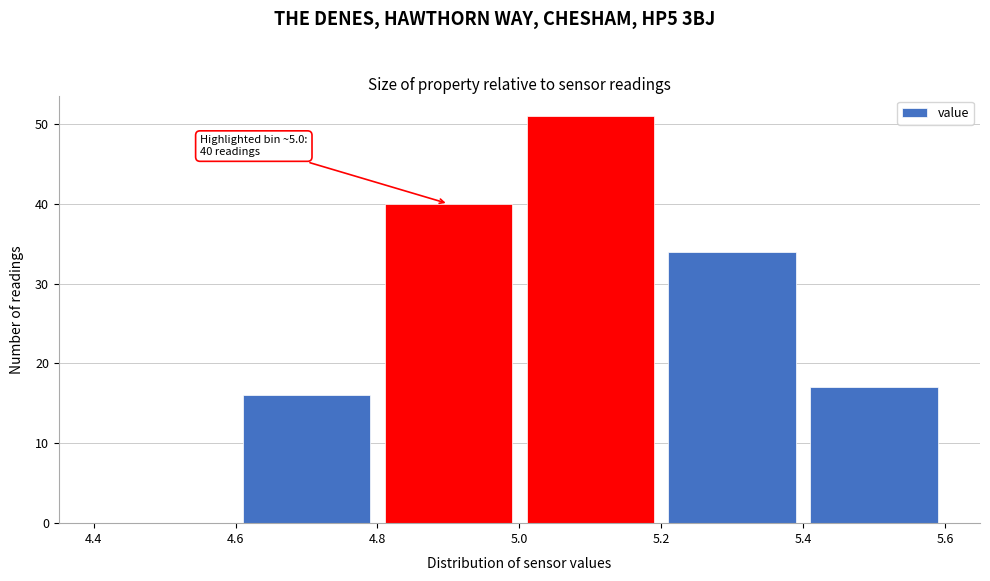

Which range on the x-axis has the tallest bar?

5.0 to 5.2